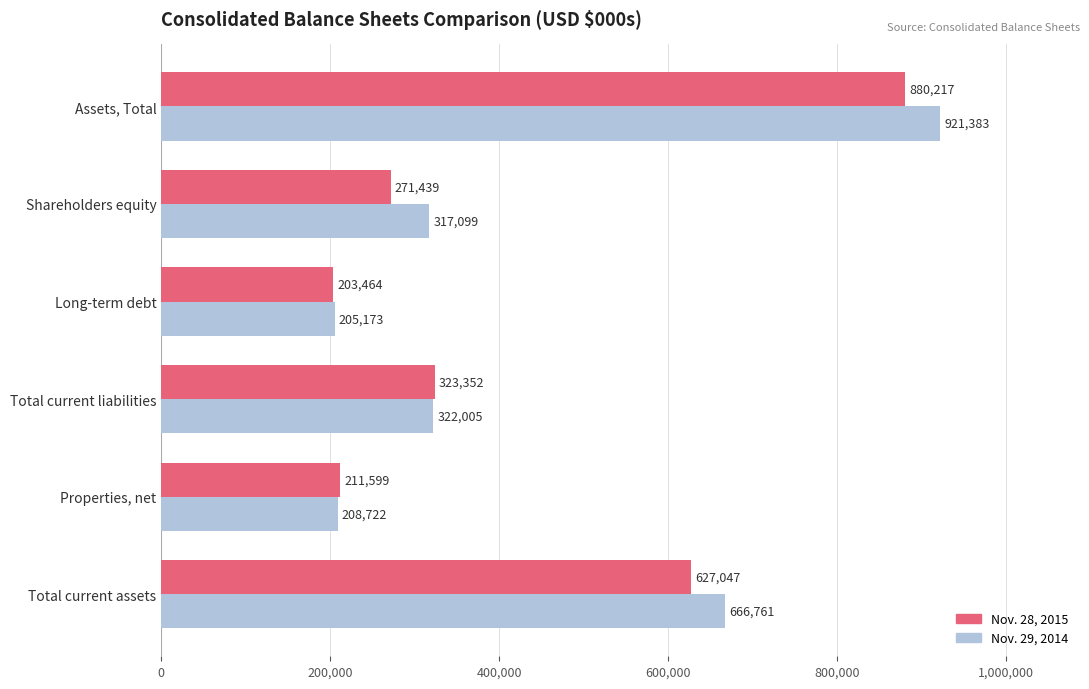

What is the difference between the highest and lowest values at Properties, net?

2877